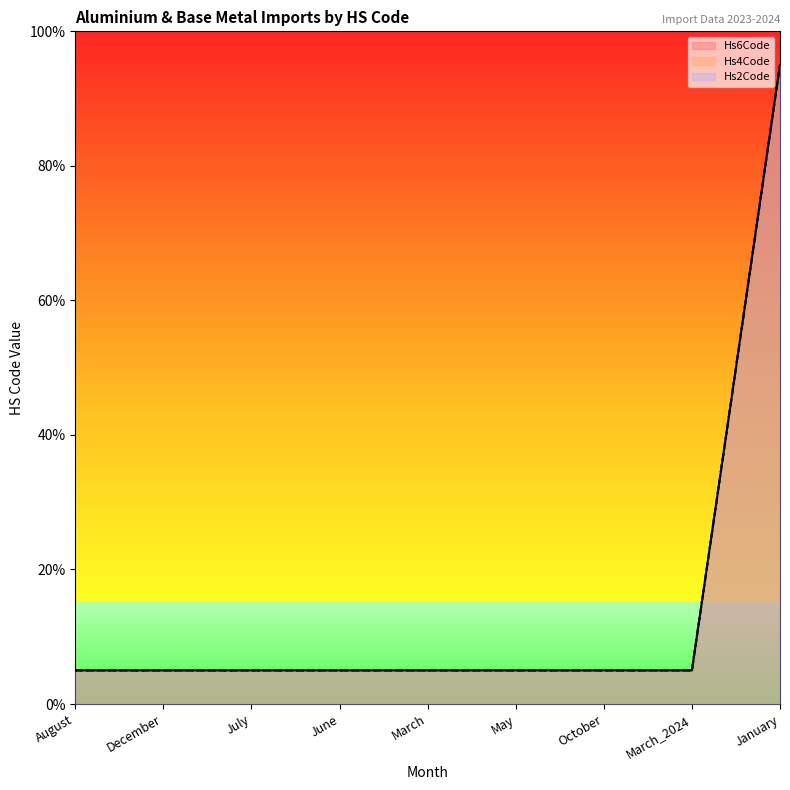

At August, list the series in order from largest to smallest.

Hs6Code, Hs4Code, Hs2Code